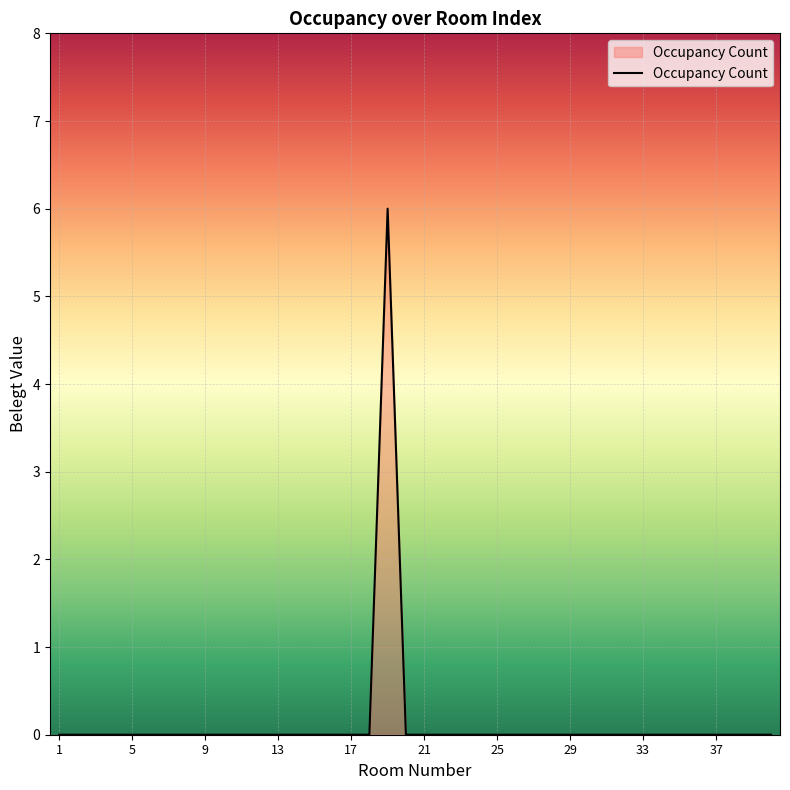

What is the greatest value displayed?

6